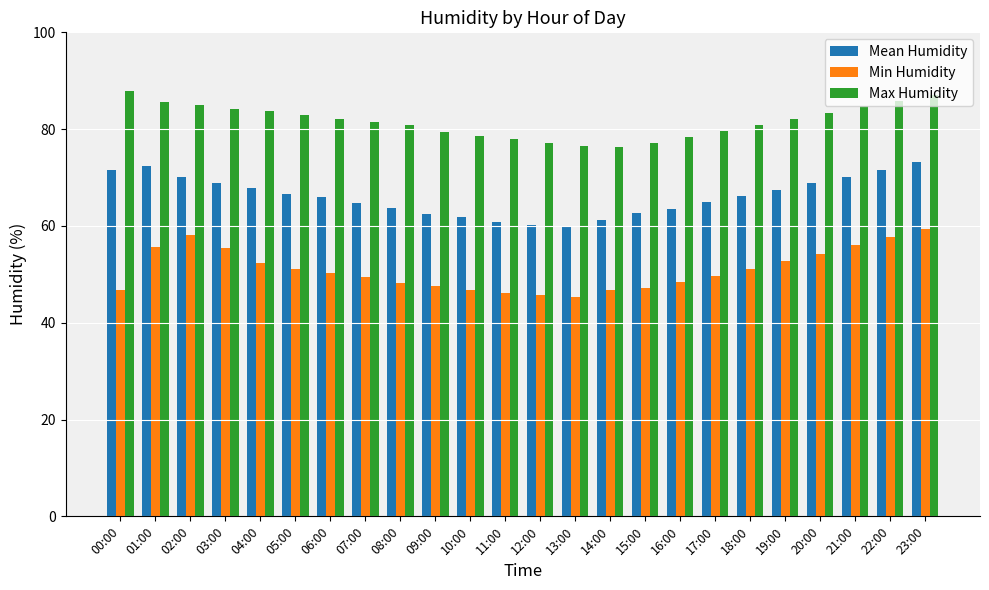

What is the label of the 5th bar from the left?

04:00